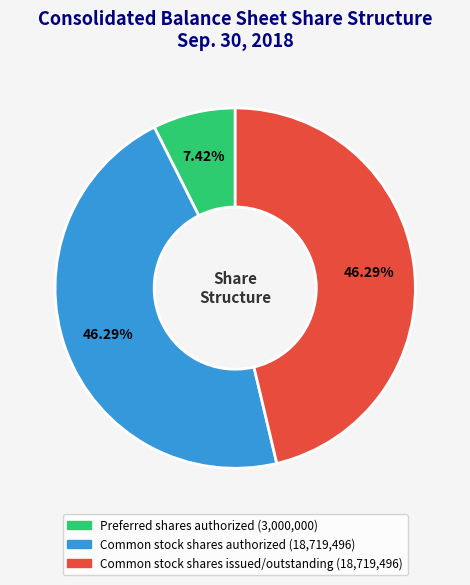

To the nearest percent, what portion does Common stock shares authorized represent?

46%